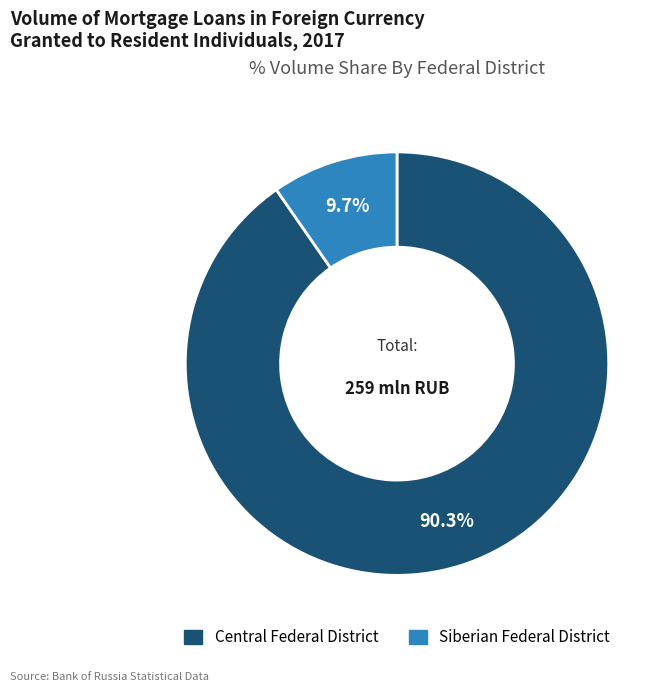

Between Siberian Federal District and Central Federal District, which is larger?

Central Federal District